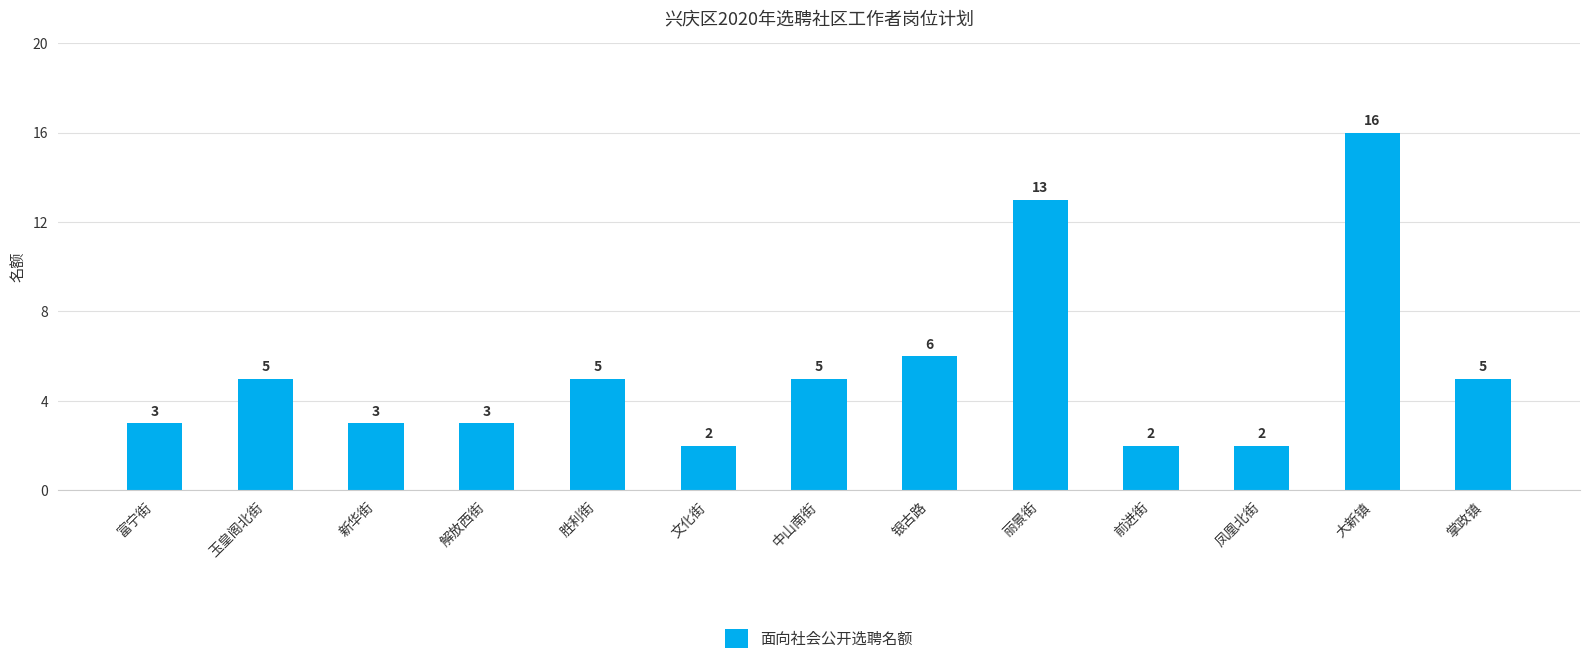

At which label is the value closest to 9?

银古路